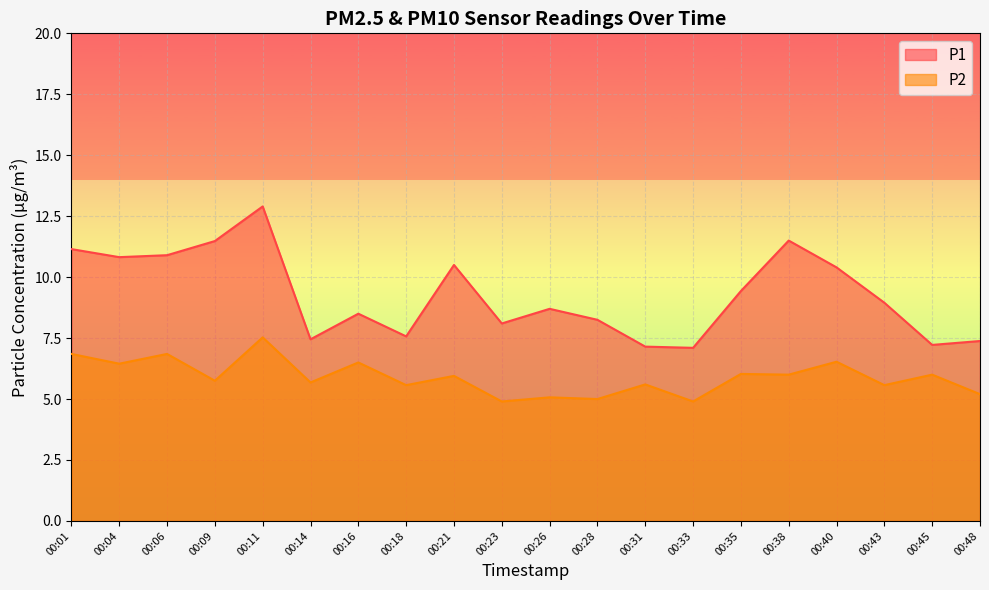

Reading left to right, extract all data points from this chart.

P1: 00:01=11.2	00:04=10.8	00:06=10.9	00:09=11.5	00:11=12.9	00:14=7.5	00:16=8.5	00:18=7.6	00:21=10.5	00:23=8.1	00:26=8.7	00:28=8.2	00:31=7.2	00:33=7.1	00:35=9.4	00:38=11.5	00:40=10.4	00:43=8.9	00:45=7.2	00:48=7.4
P2: 00:01=6.8	00:04=6.5	00:06=6.8	00:09=5.8	00:11=7.5	00:14=5.7	00:16=6.5	00:18=5.6	00:21=6.0	00:23=4.9	00:26=5.1	00:28=5.0	00:31=5.6	00:33=4.9	00:35=6.0	00:38=6.0	00:40=6.5	00:43=5.6	00:45=6.0	00:48=5.2